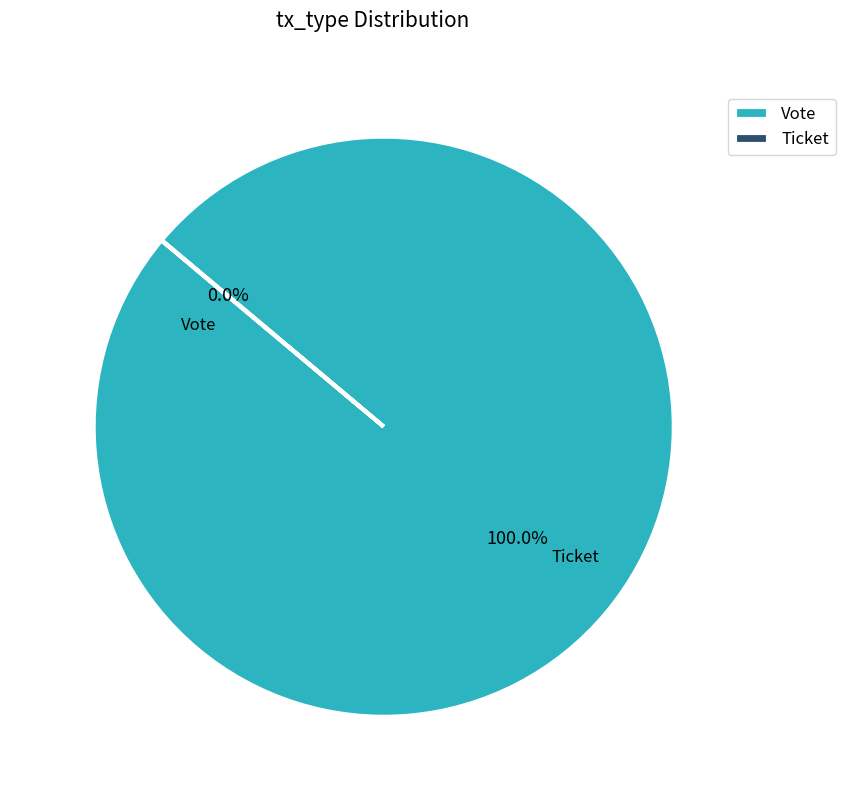

To the nearest percent, what is the combined percentage of Vote and Ticket?

100%